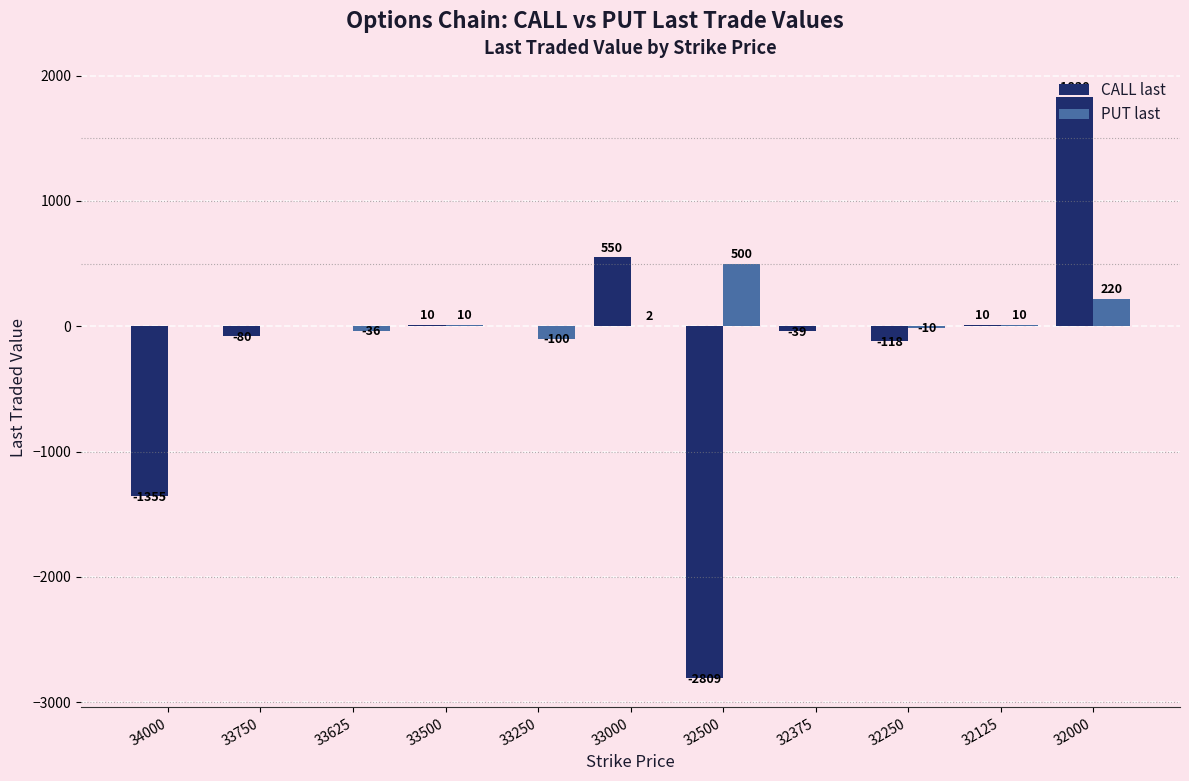

Which series has the widest spread of values?

CALL last